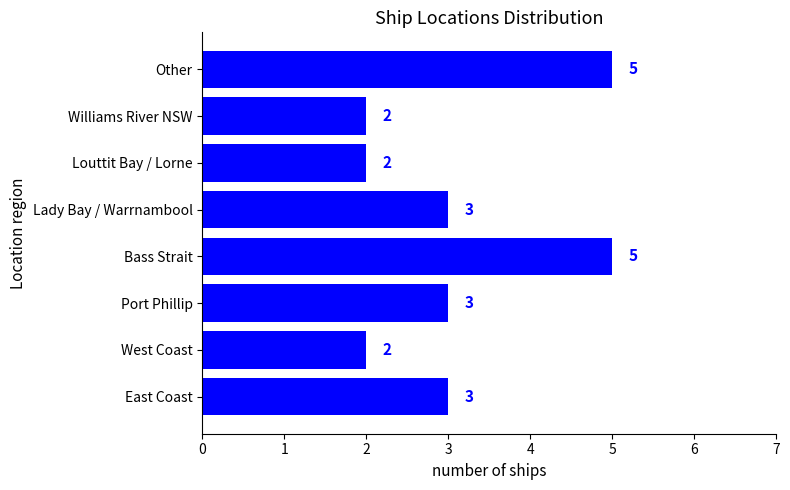

The chart shows a value of 1 at Williams River NSW. True or false?

False